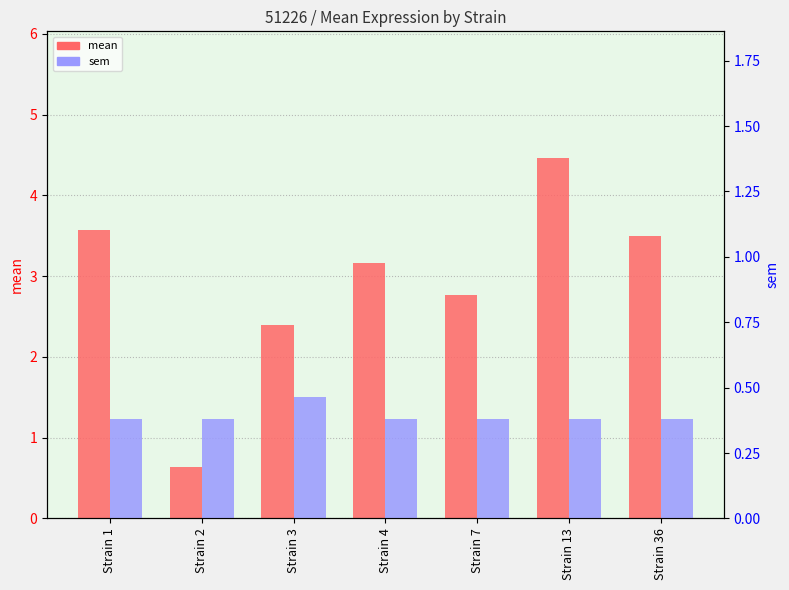

The sem series shows 0.5 at Strain 3. True or false?

True